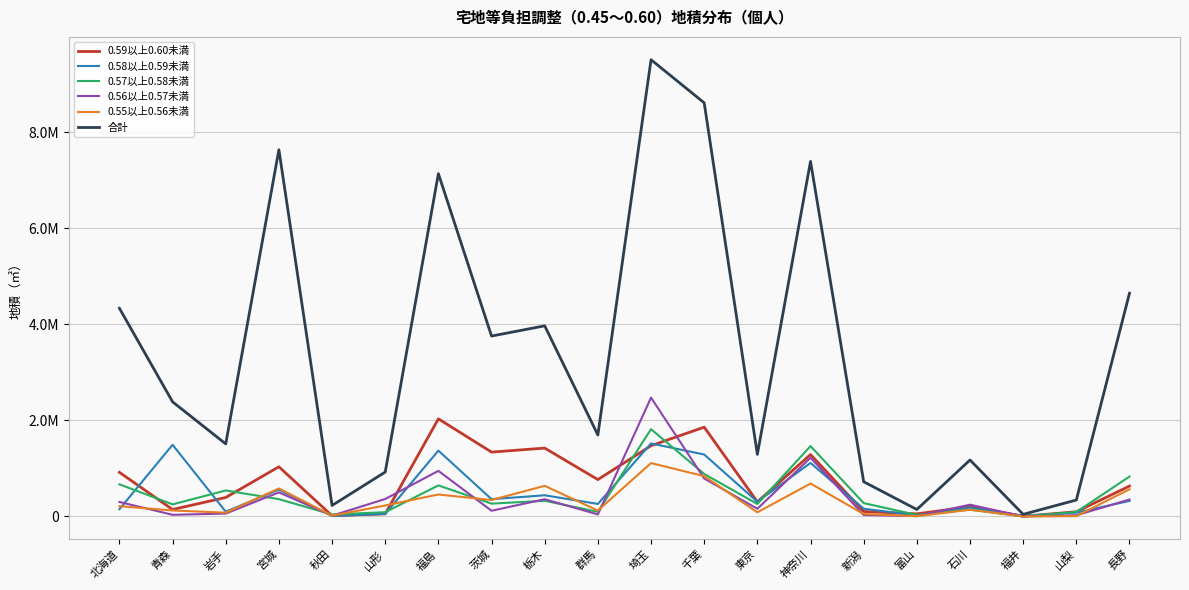

At which category does 0.58以上0.59未満 reach its first local valley?

岩手